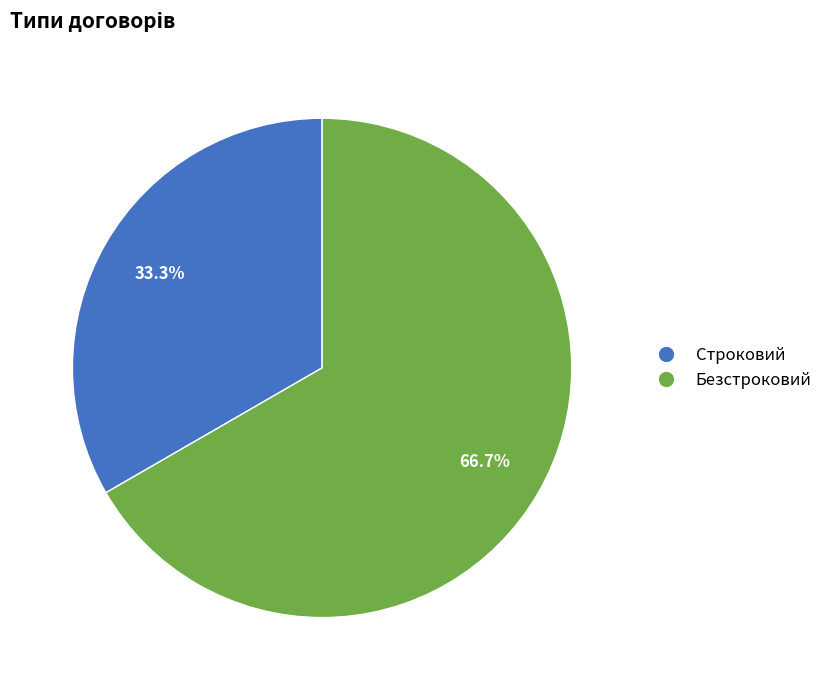

Which slice is the largest?

Безстроковий